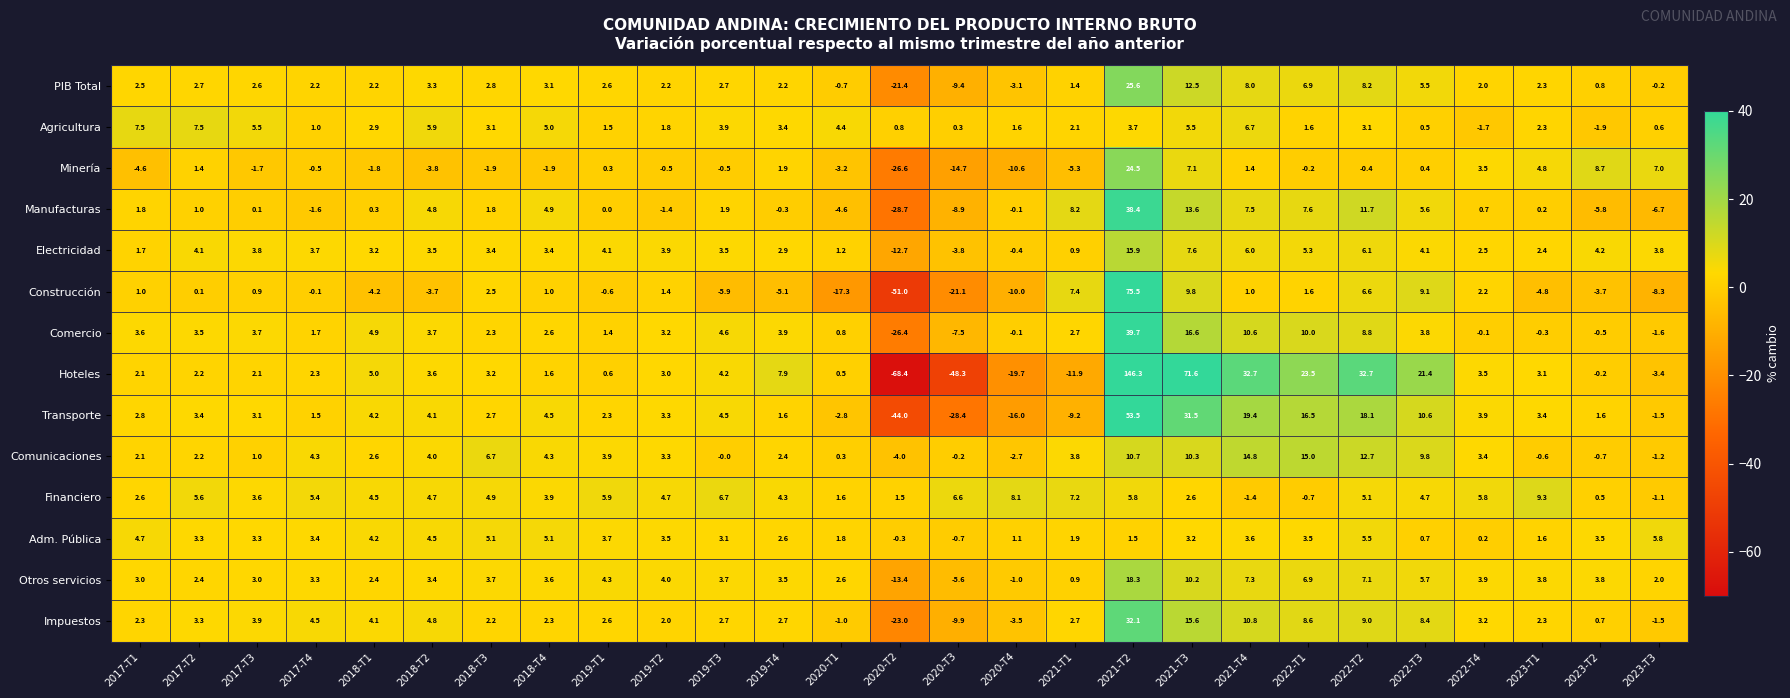

What is the total value across all series at 2018-T1?

34.5